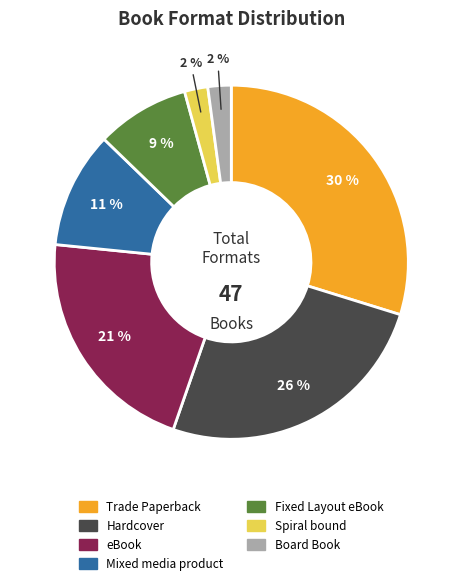

To the nearest percent, what portion does Spiral bound represent?

2%